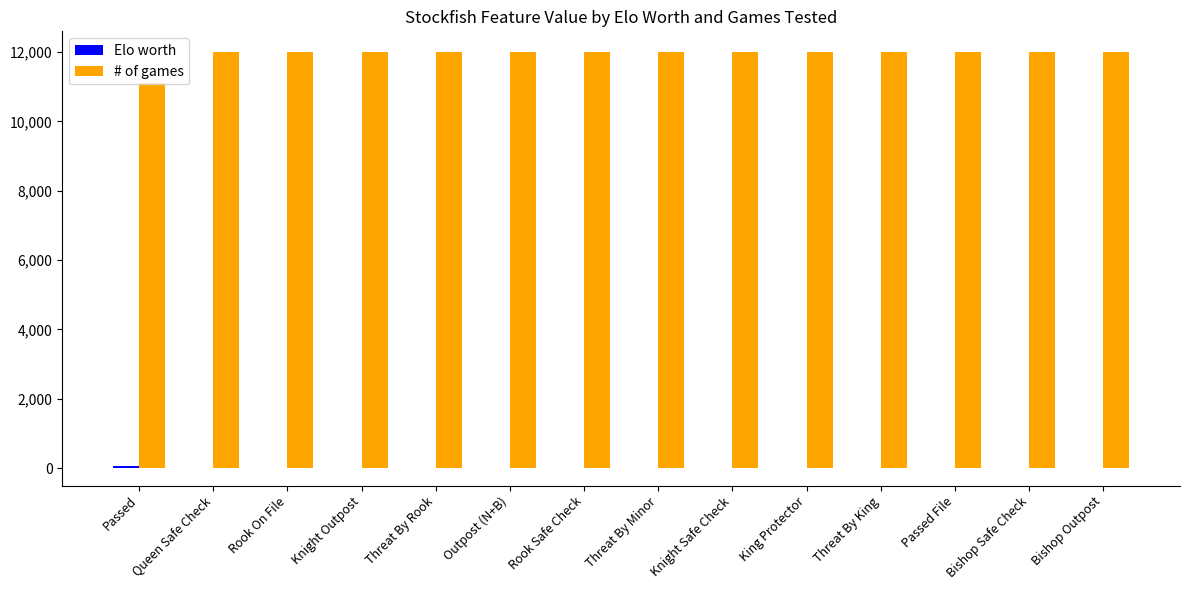

What is the highest value of the # of games series?

12000.0